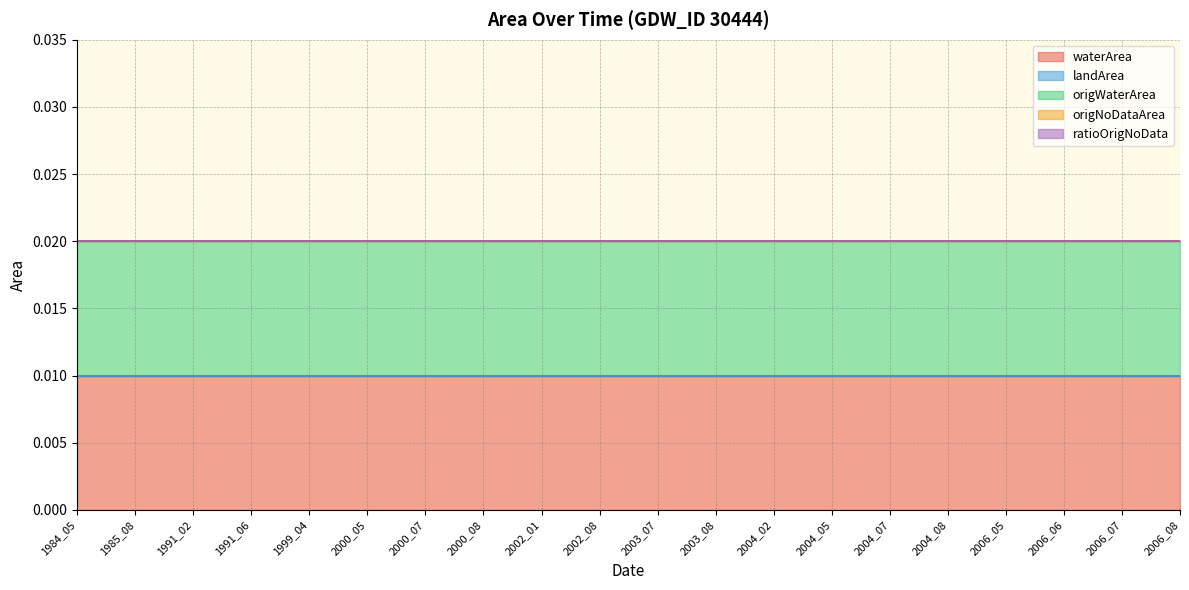

True or false: waterArea has more than 1 interior local peaks.

False